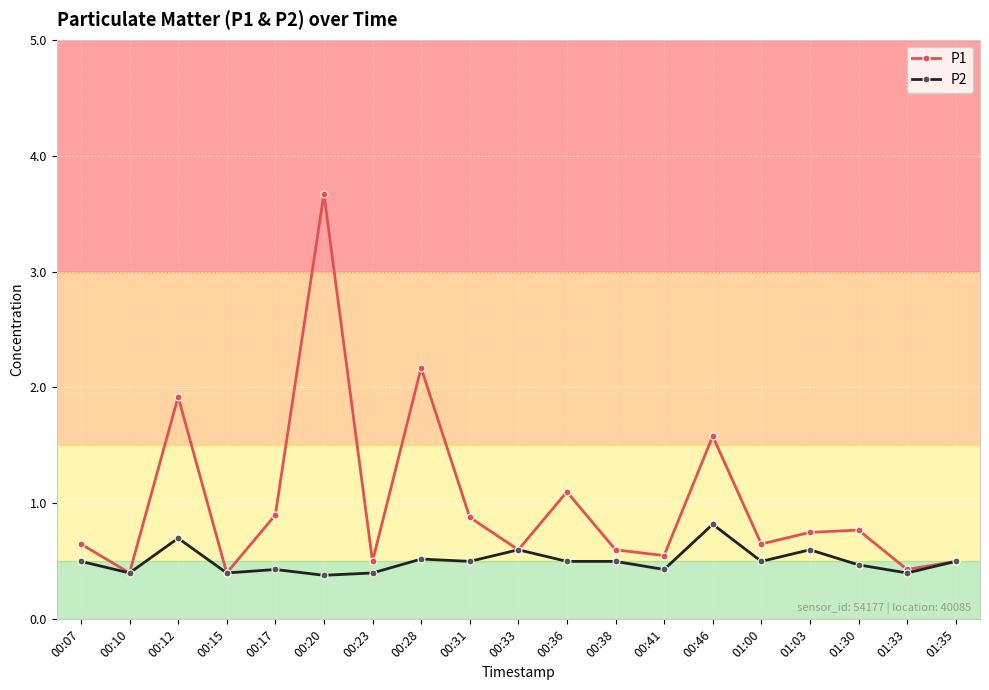

How many interior local peaks does the P2 series have?

6